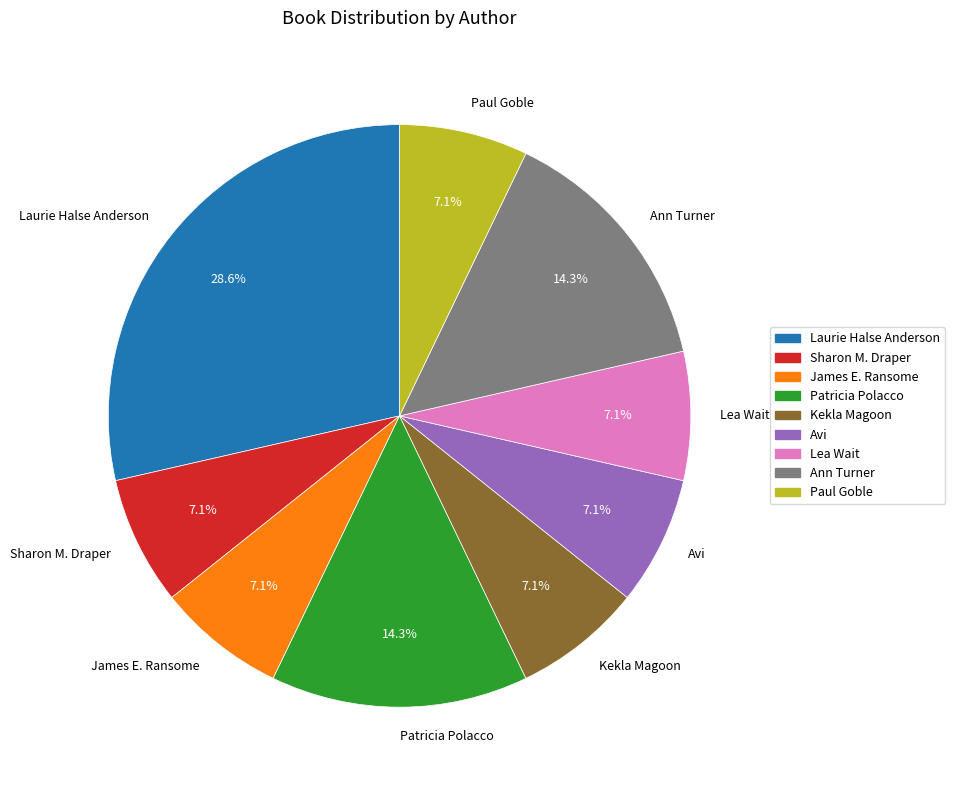

Which category has the biggest portion of the pie?

Laurie Halse Anderson